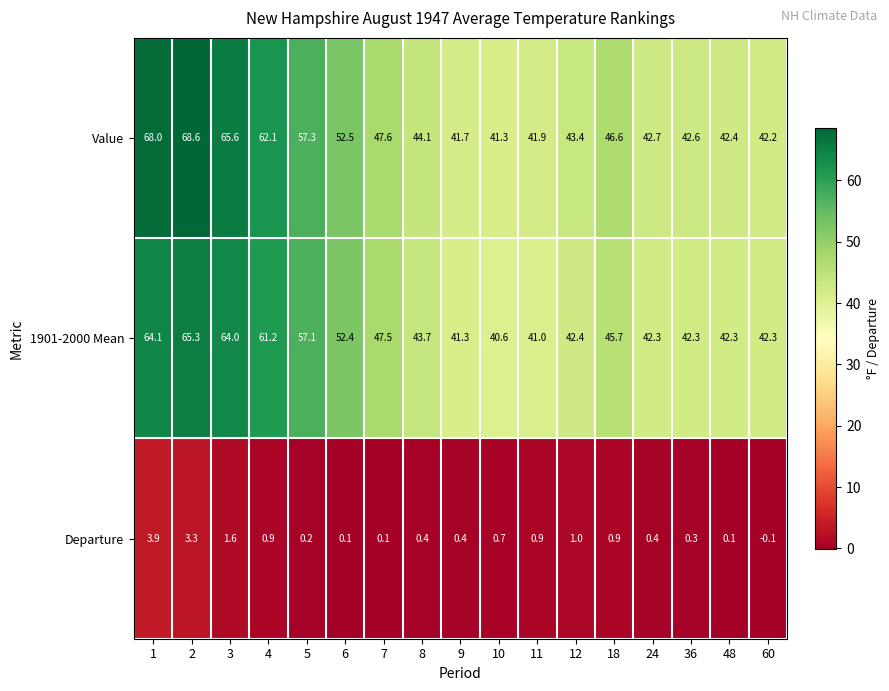

Which series has the widest spread of values?

Value